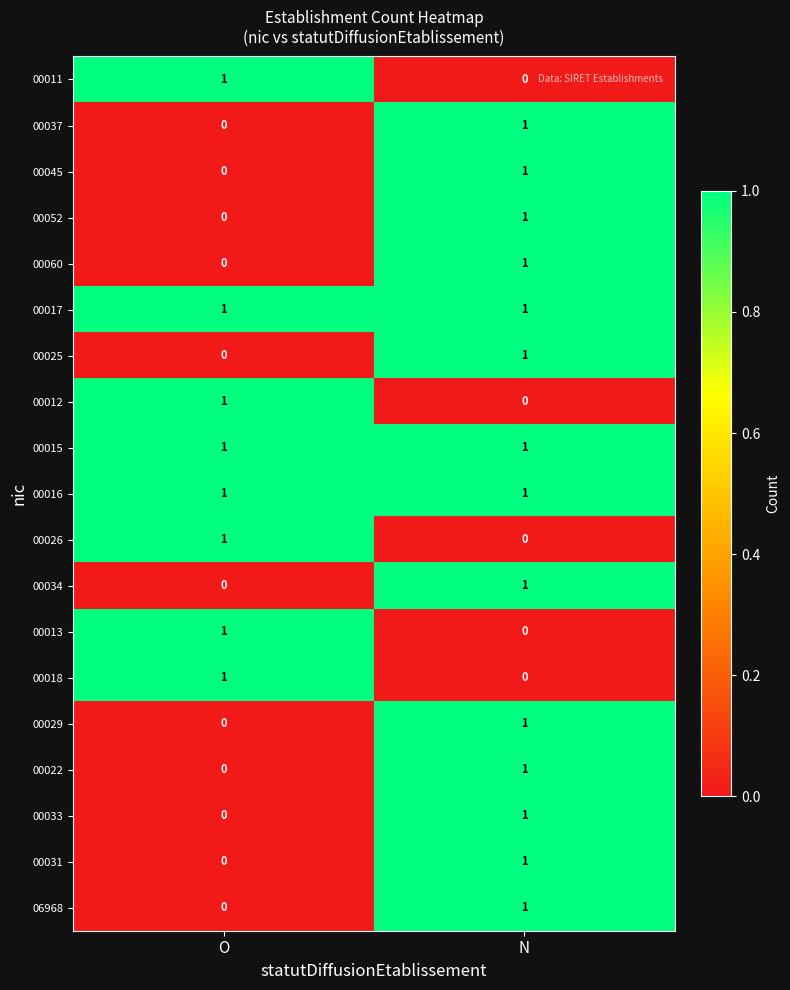

List the labels in order of 00022 value, smallest first.

O, N